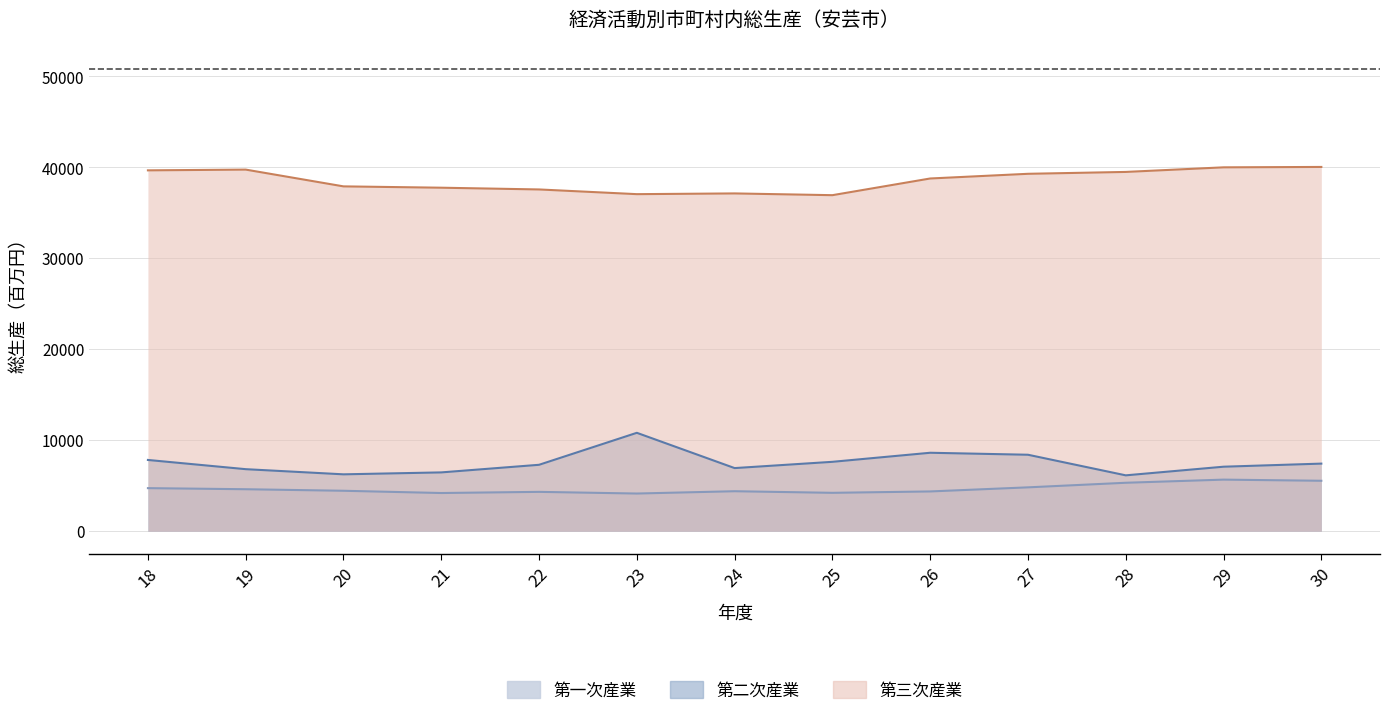

Rank the categories by 第一次産業 value from highest to lowest.

29, 30, 28, 27, 18, 19, 20, 24, 26, 22, 25, 21, 23